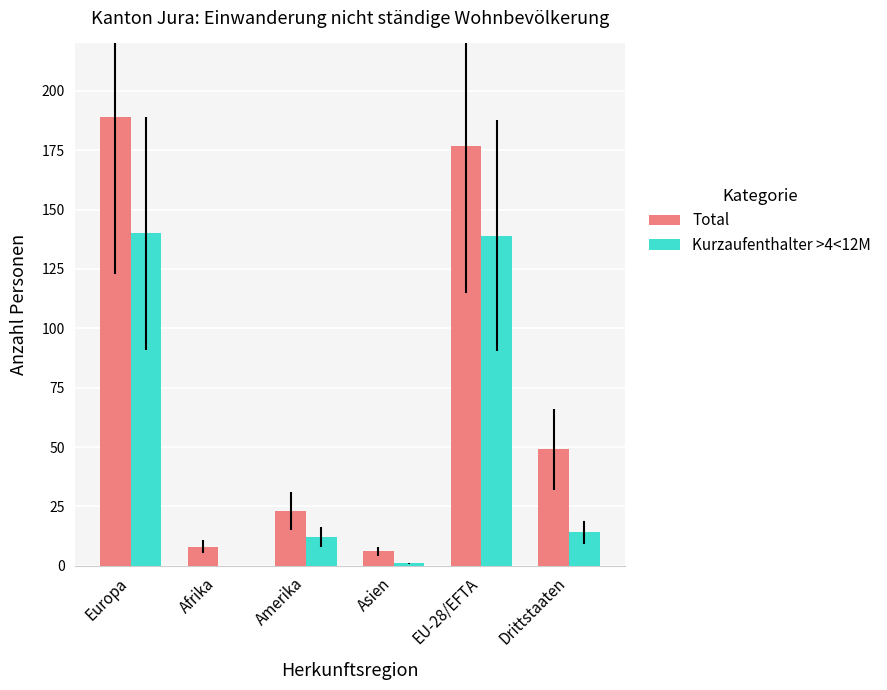

What is the spread (max minus min) of values at Afrika?

8